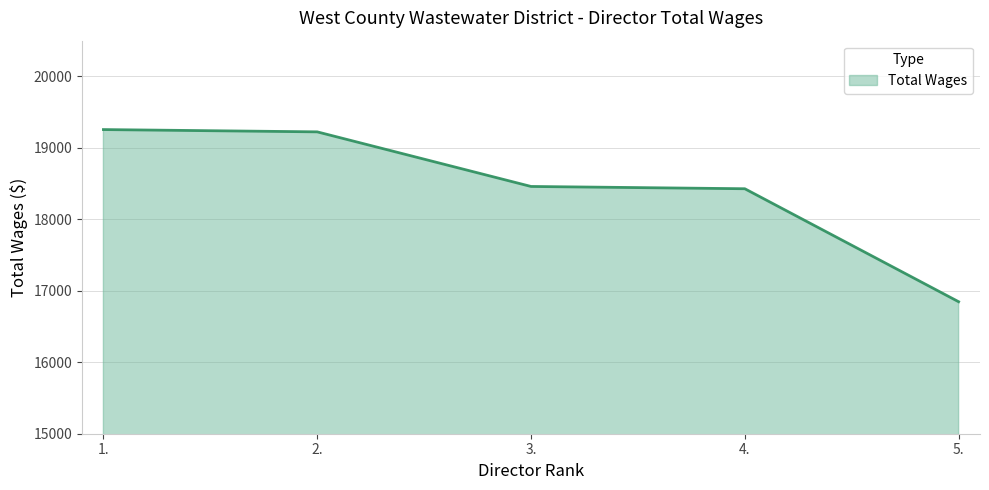

What is the greatest value displayed?

19256